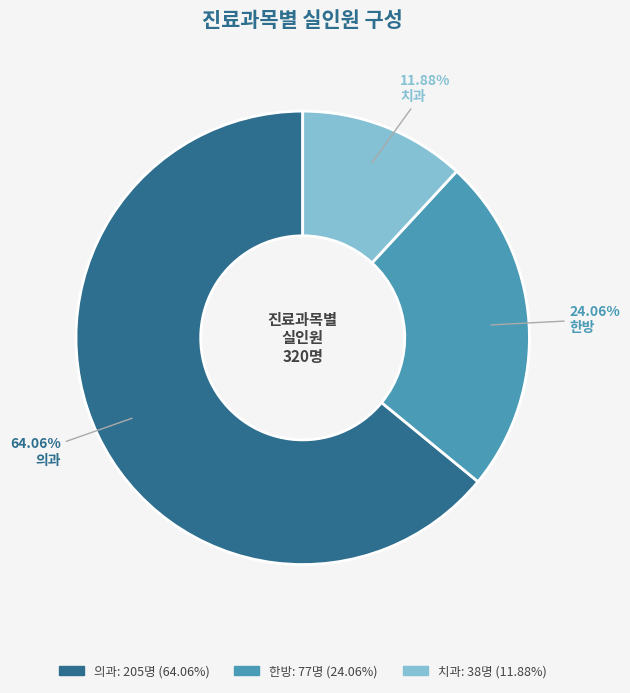

Which category has the smallest portion of the pie?

치과